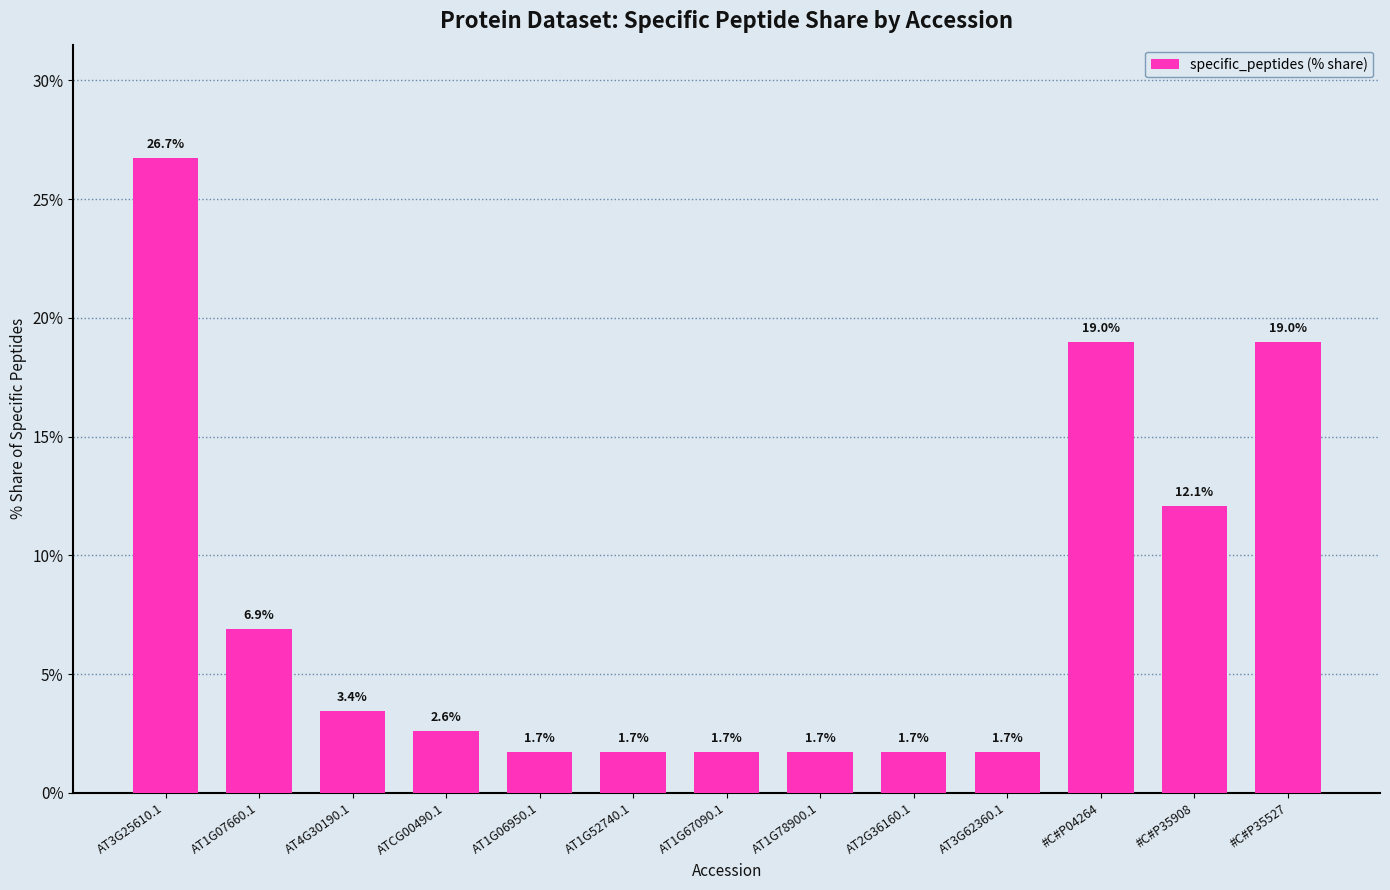

Where is the data nearest to the value 14?

#C#P35908